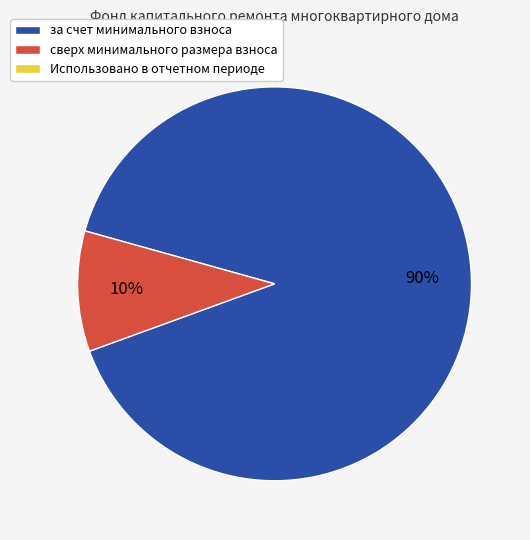

Is there any slice that represents more than half of the pie?

Yes